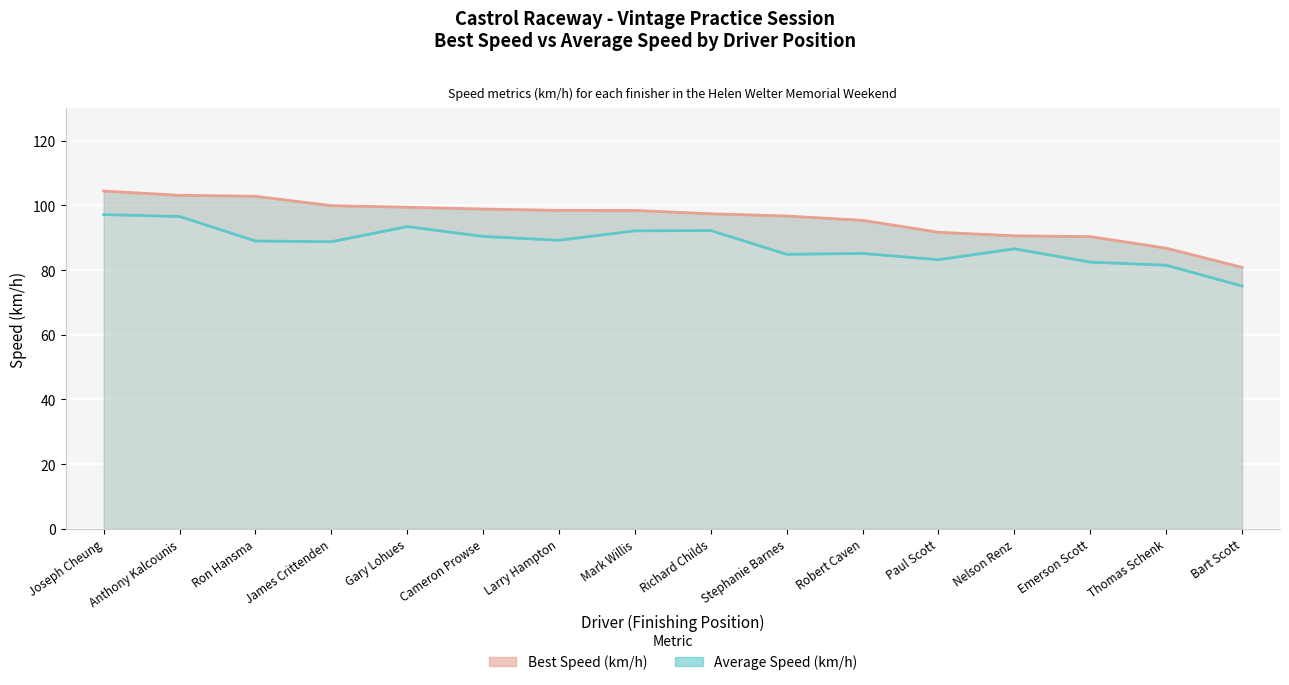

What is the smallest value displayed?

75.1